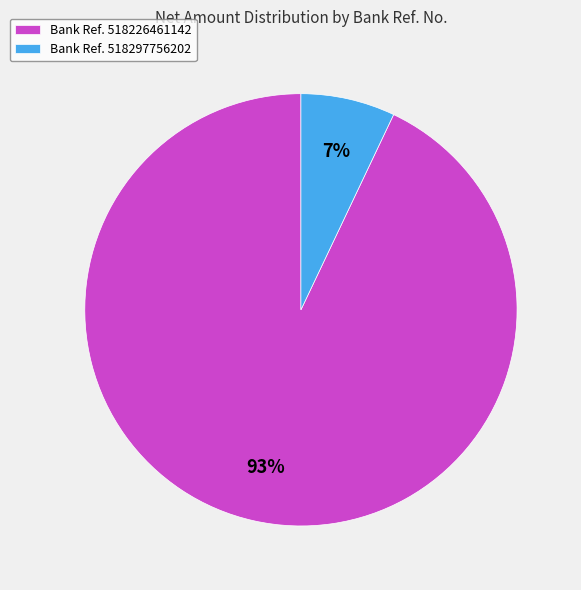

To the nearest percent, what portion does Bank Ref. 518226461142 represent?

93%